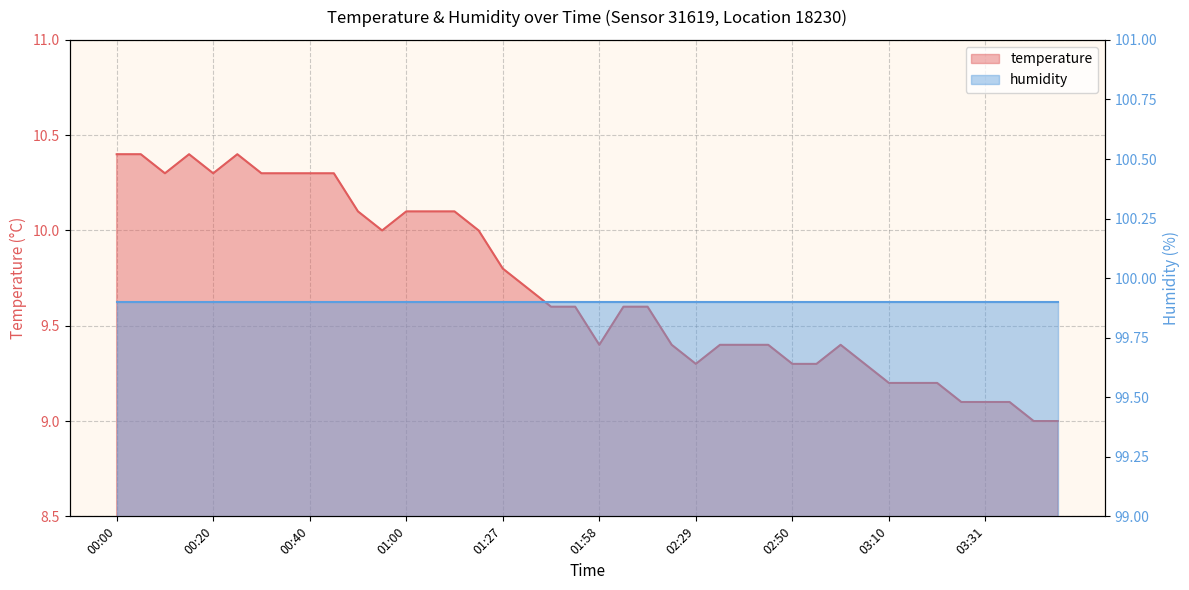

What is the difference between the values at 00:15 and 00:40?

0.1